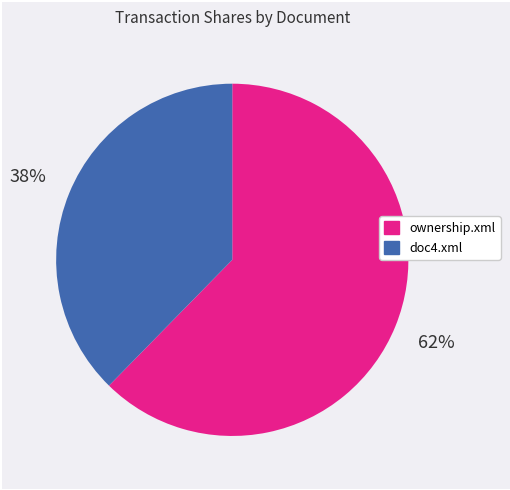

Is it true that ownership.xml is 76% of the pie?

False